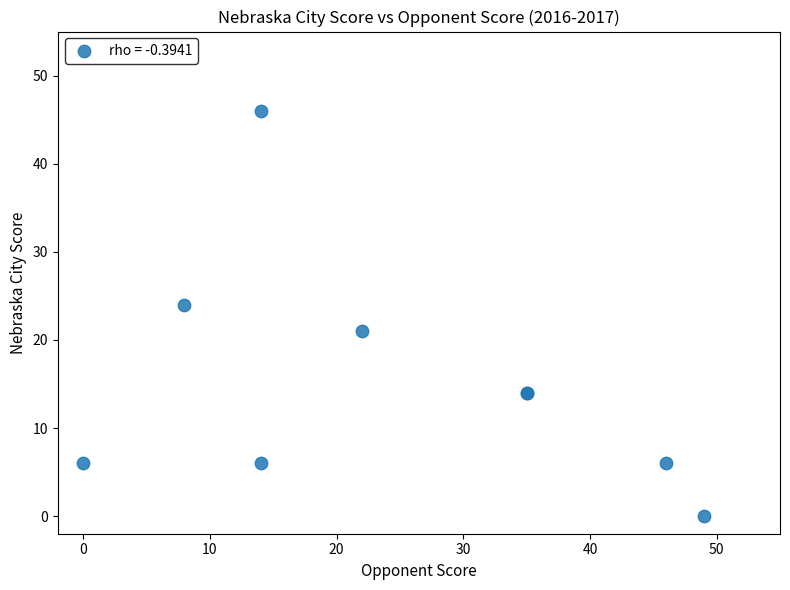

What Y value in the scatter plot is closest to 23?

24